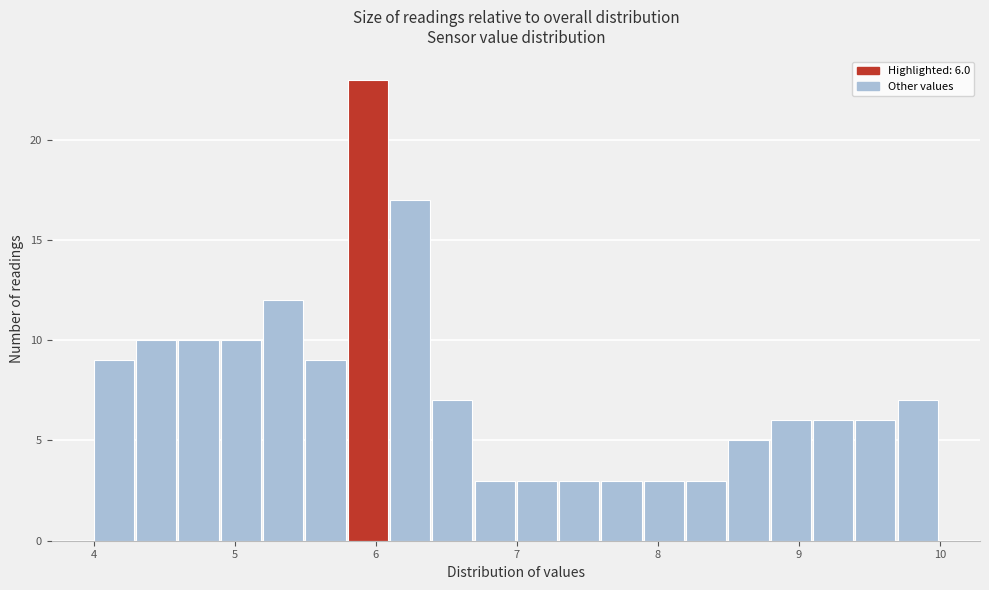

Around what value on the x-axis is the tallest bar? Give the approximate position of its centre, as read against the axis.

5.9